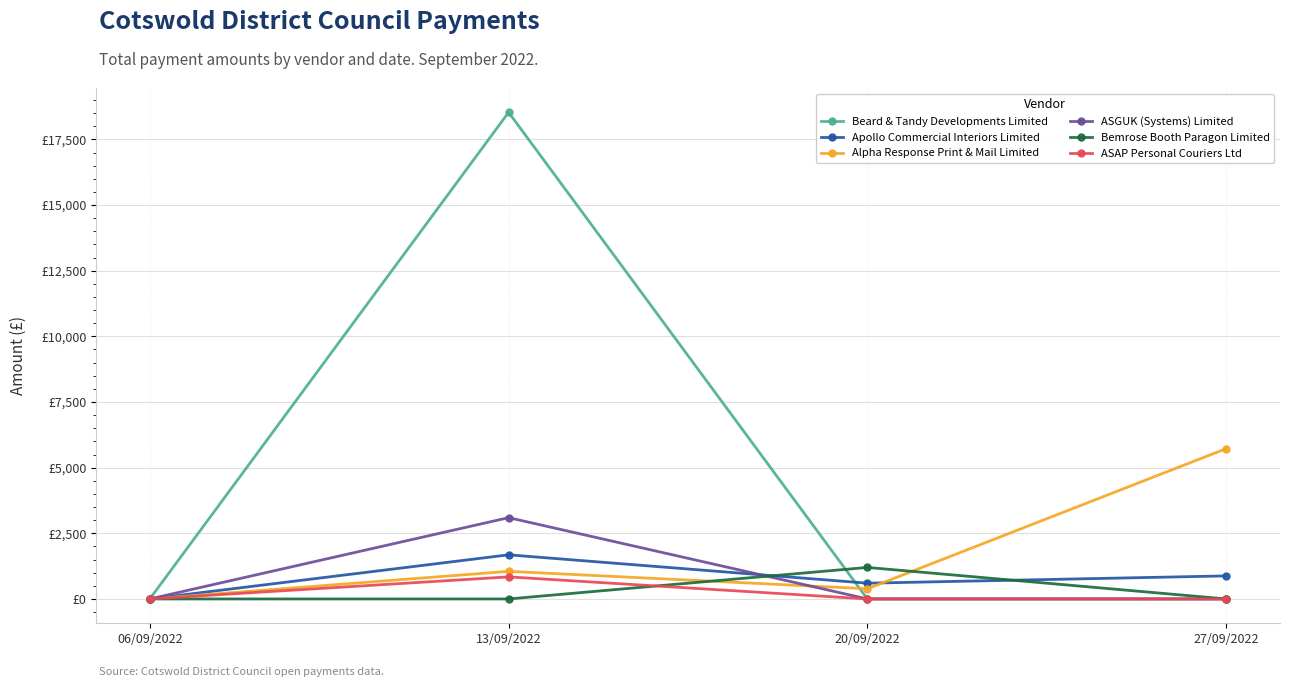

Rank the categories by Beard & Tandy Developments Limited value from lowest to highest.

06/09/2022, 20/09/2022, 27/09/2022, 13/09/2022